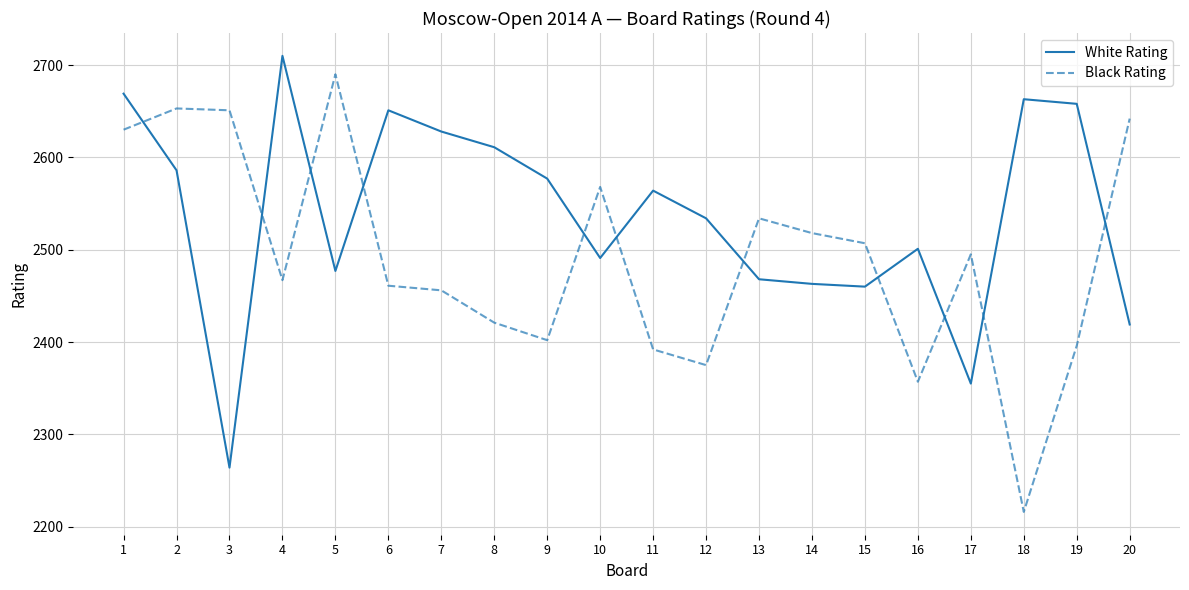

True or false: White Rating has a value of 965 at 14.

False